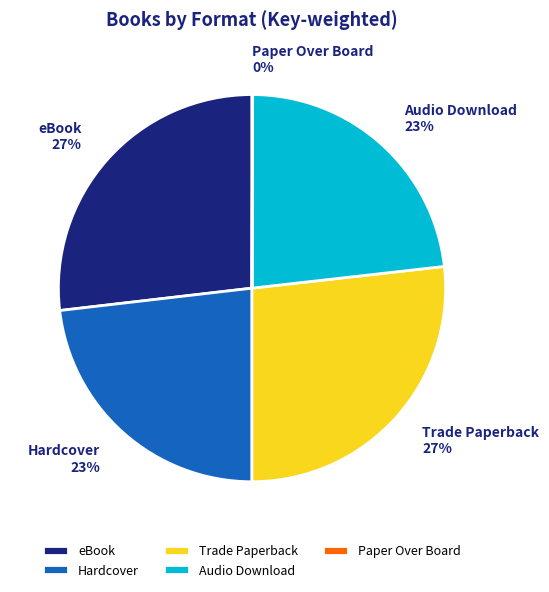

To the nearest percent, what is the combined percentage of Trade Paperback and Audio Download?

50%